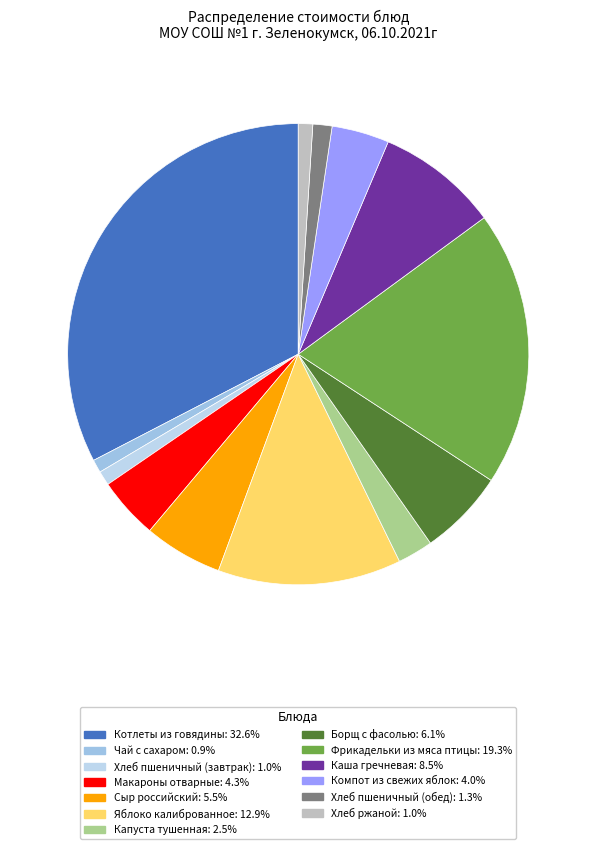

How many slices are in this pie chart?

13